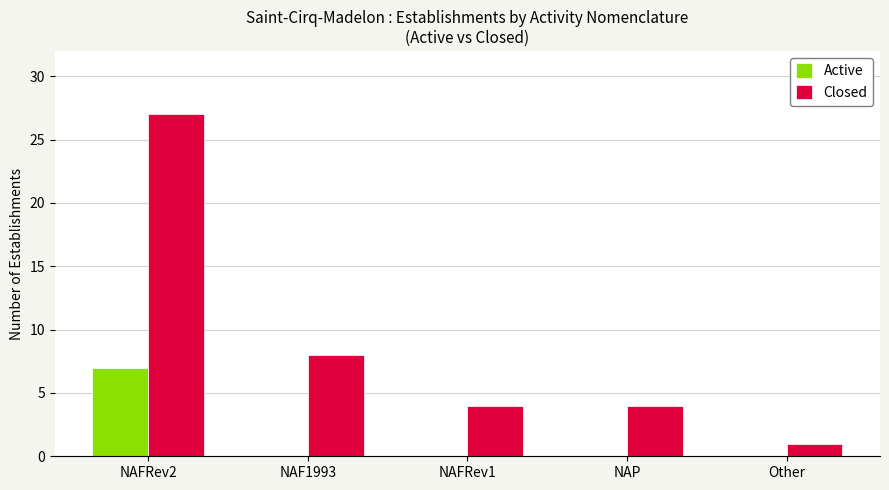

What is the highest value of the Closed series?

27